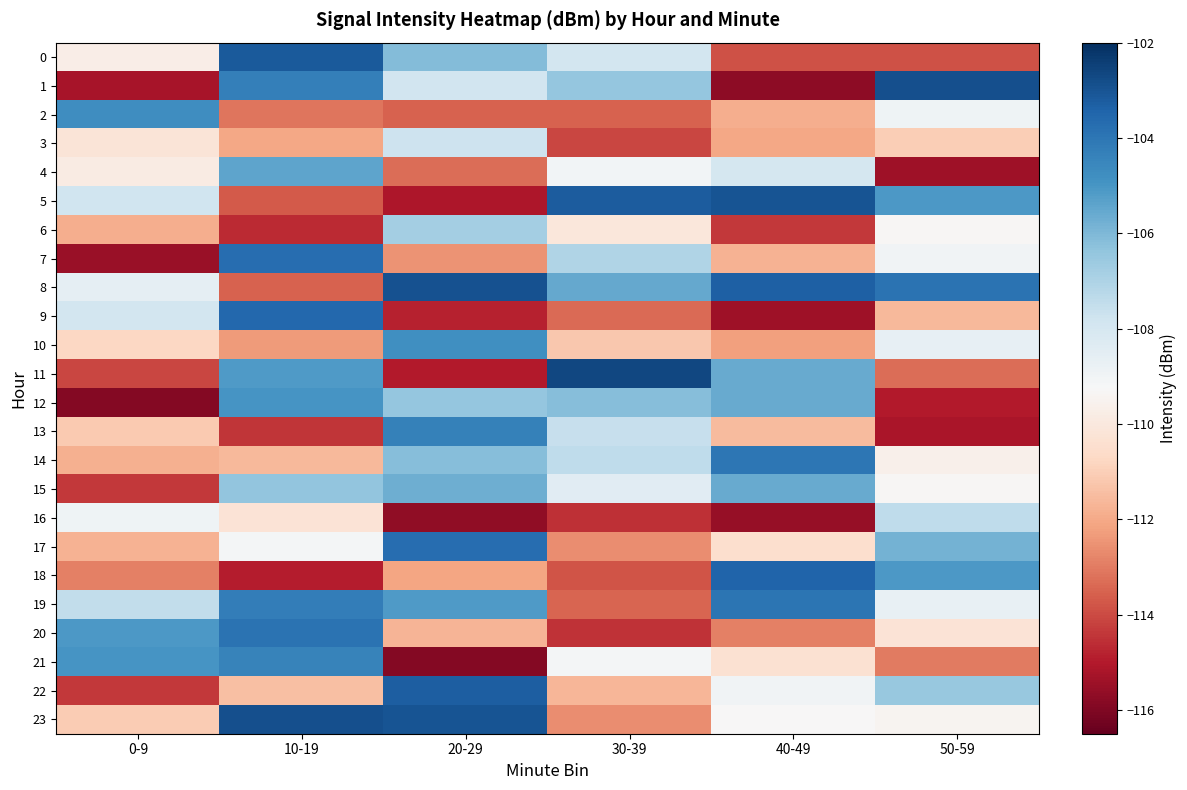

Between 10-19 and 30-39, which series saw the biggest shift?

20